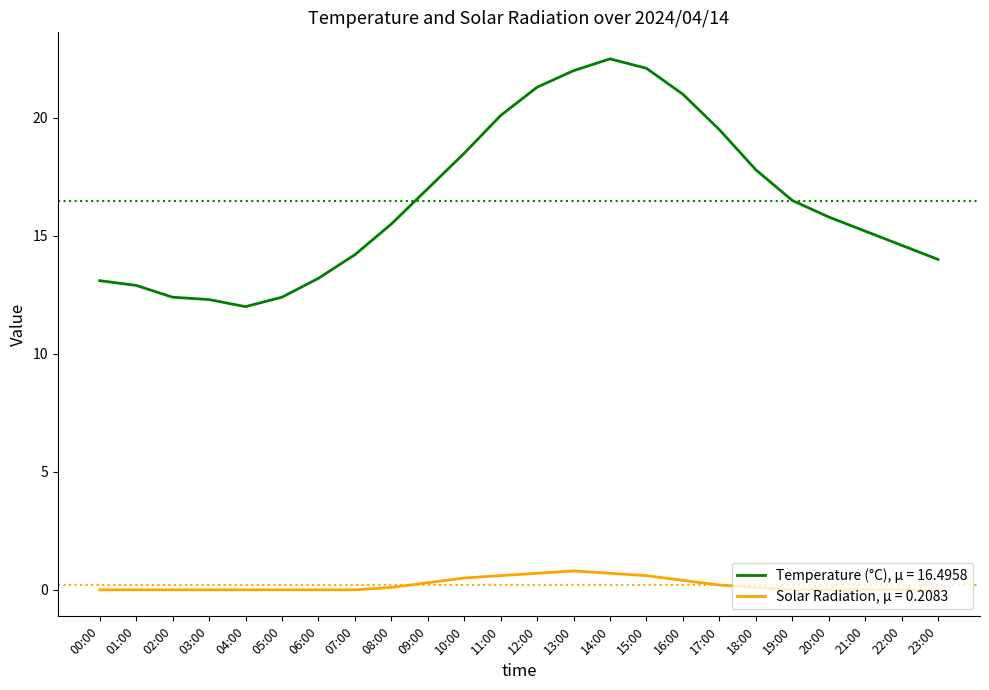

At which category is the sum across all series the highest?

14:00